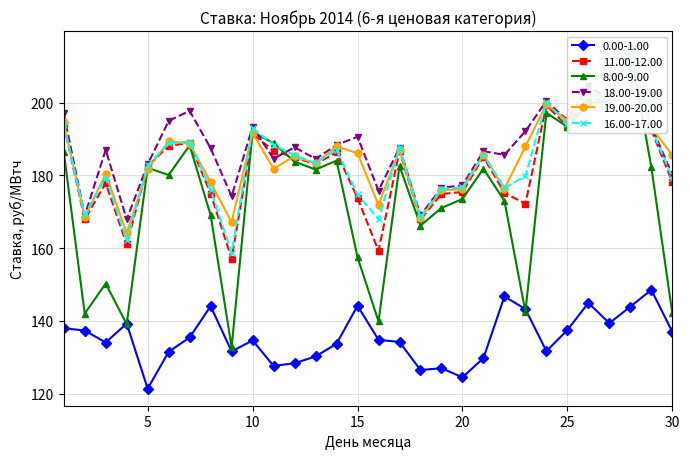

How many times do 18.00-19.00 and 16.00-17.00 cross each other?

8